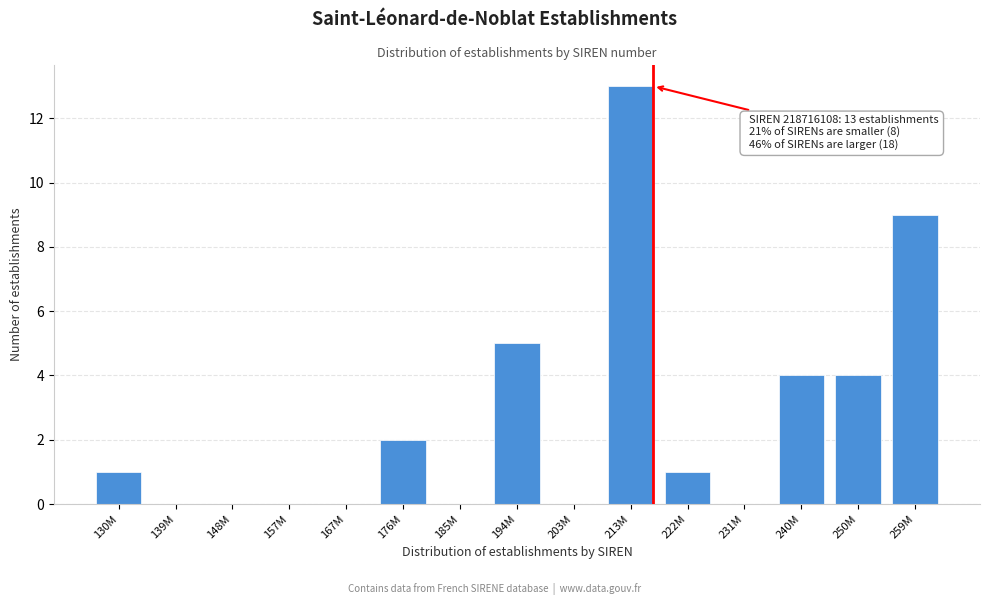

Reading left to right, extract all data points from this chart.

130M=1	139M=0	148M=0	157M=0	167M=0	176M=2	185M=0	194M=5	203M=0	213M=13	222M=1	231M=0	240M=4	250M=4	259M=9